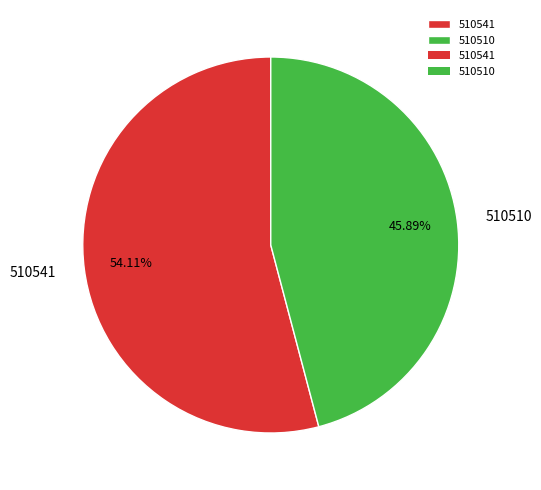

Which slice represents more than half of the pie?

510541